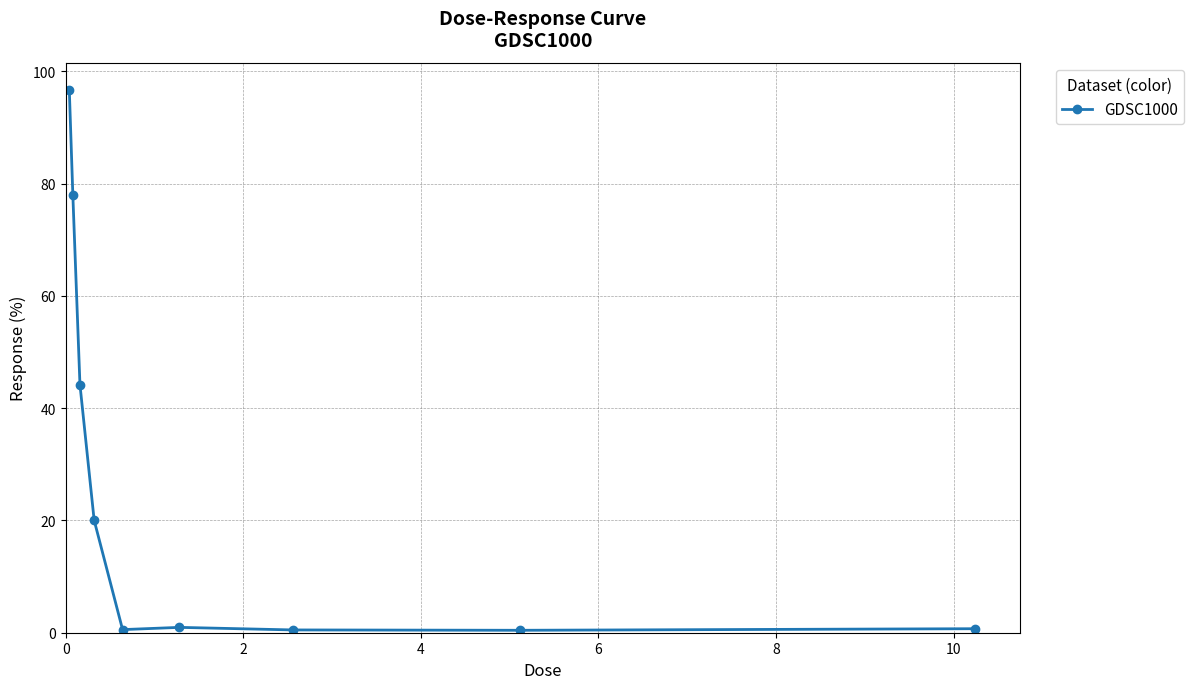

How many lines are shown in the chart?

1